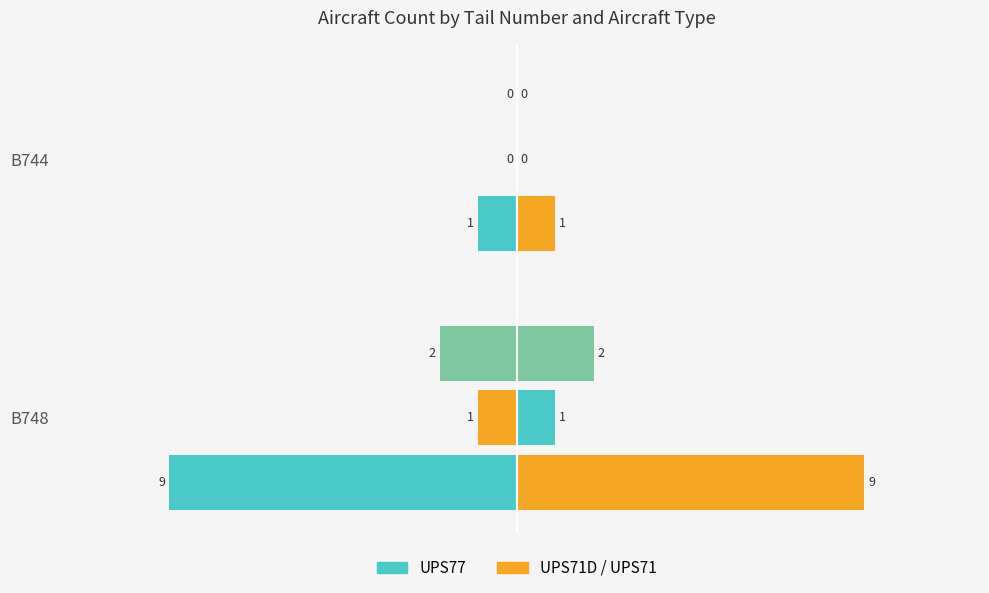

Count the number of categories in the chart.

2